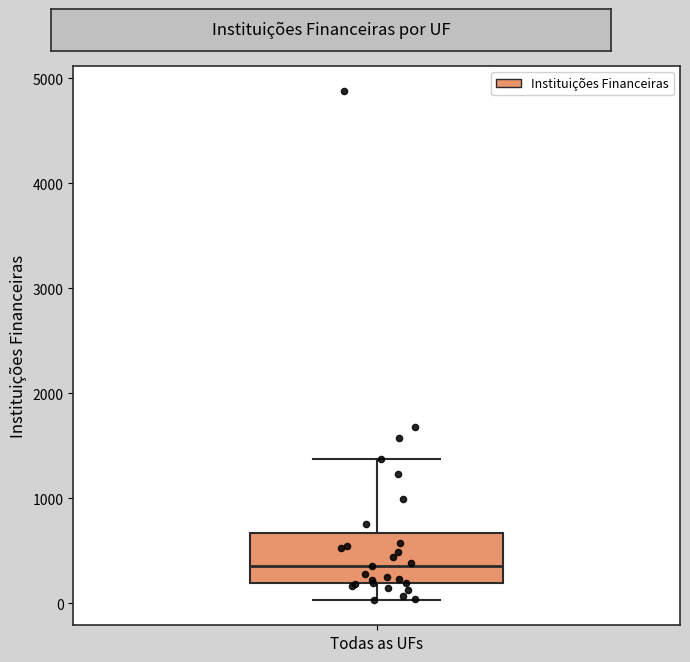

Read this box plot against the y-axis: the position of the median line, the range covered by the box, and the ends of both whiskers. The values are not printed on the chart, so give them approximately, as read against the axis.

median 400, box 200 to 700, whiskers 0 to 1400